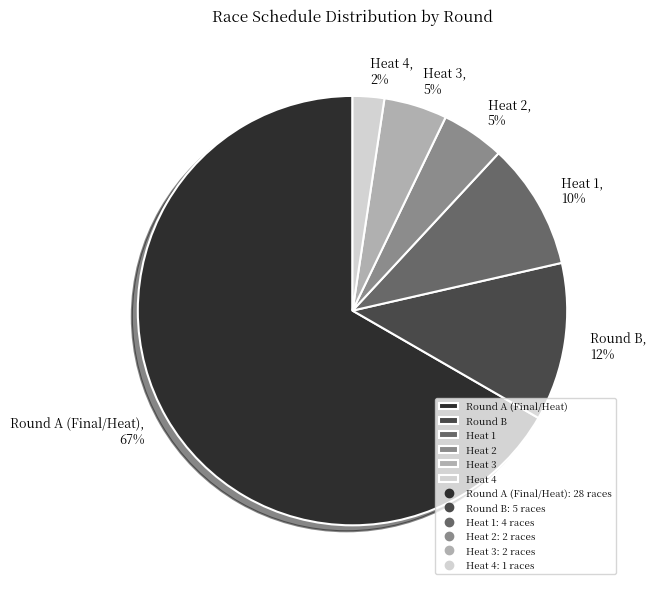

Count the number of slices in the pie.

6